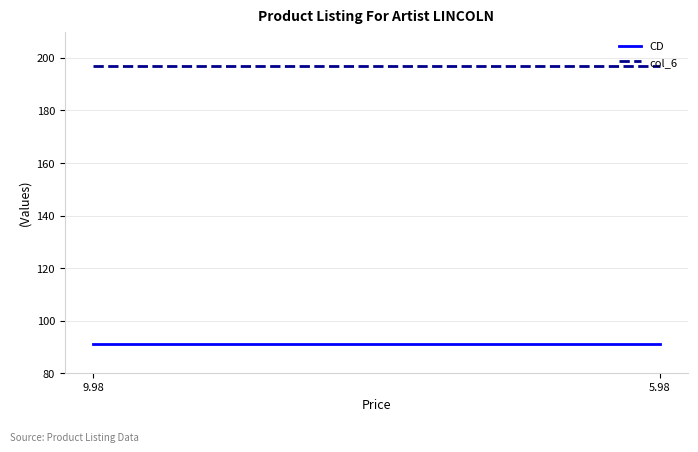

True or false: col_6 has a value of 197 at 9.98.

True